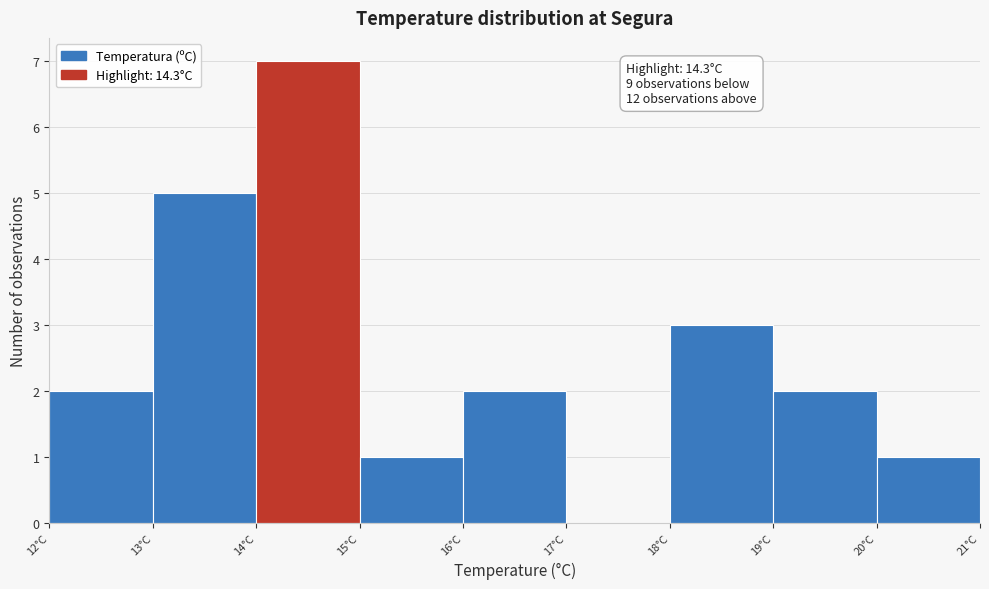

Over which range of the x-axis is the bar tallest?

14 to 15